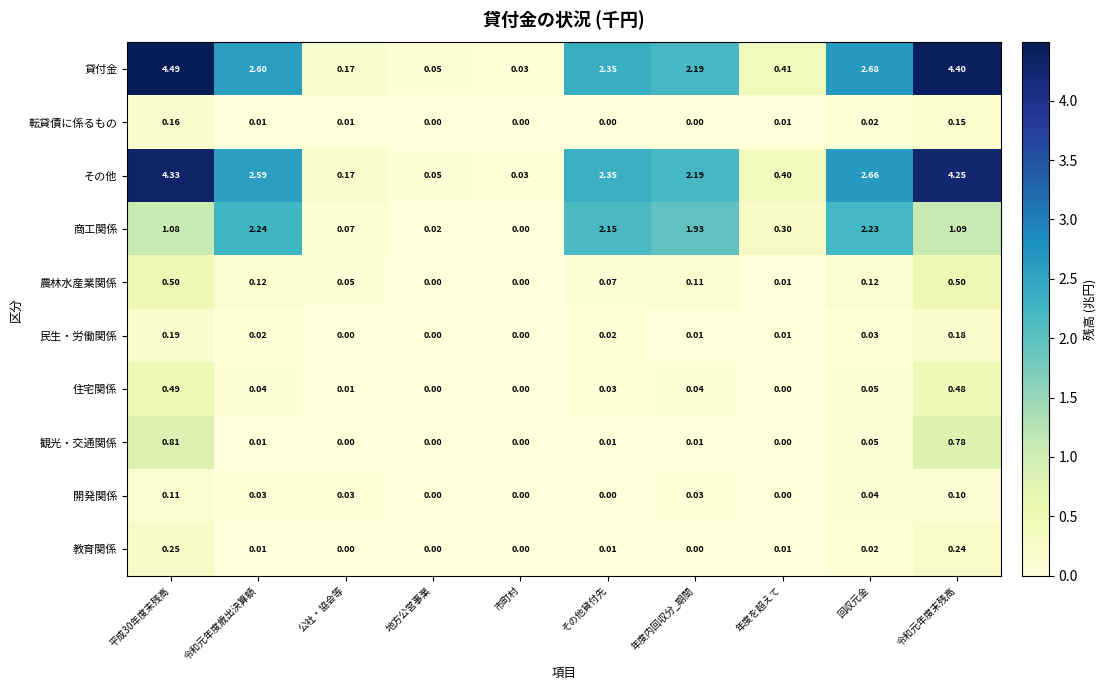

Which series changed the most between その他貸付先 and 回収元金?

貸付金